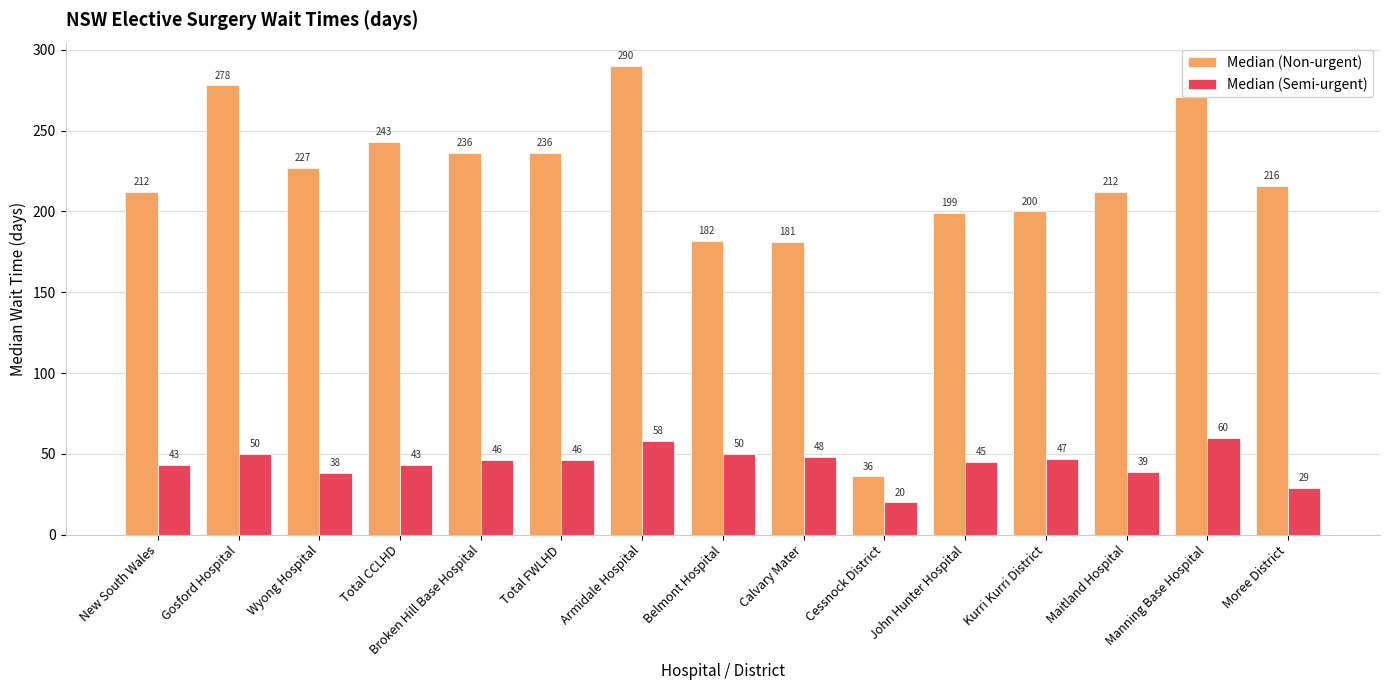

At which label does Median (Semi-urgent) first exceed 46?

Gosford Hospital